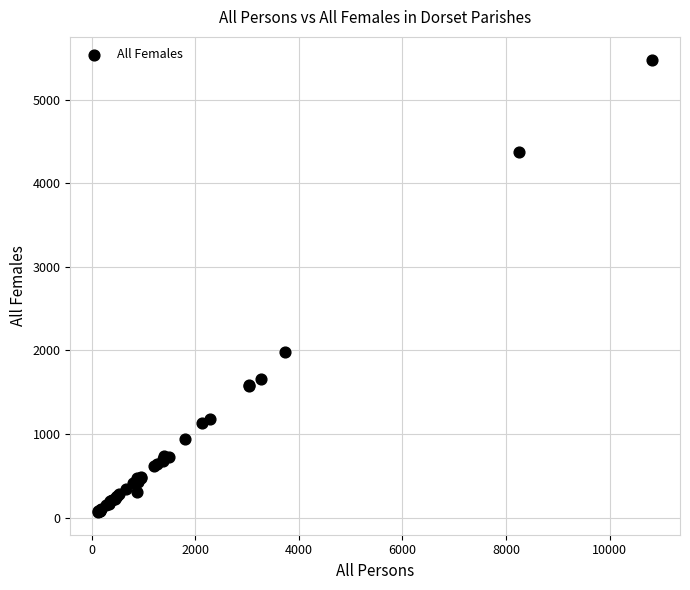

What Y value in the scatter plot is closest to 2773?

1984